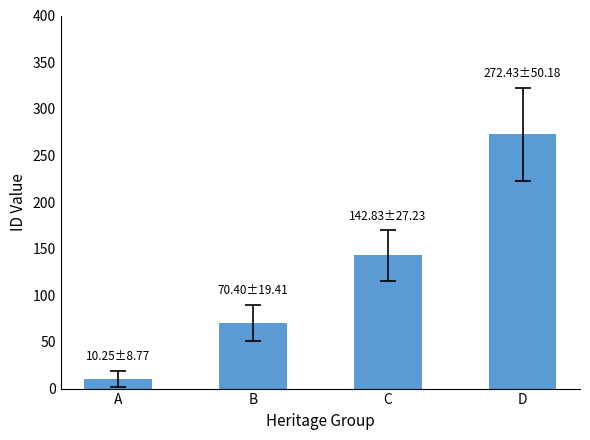

Rank the categories by value from highest to lowest.

D, C, B, A